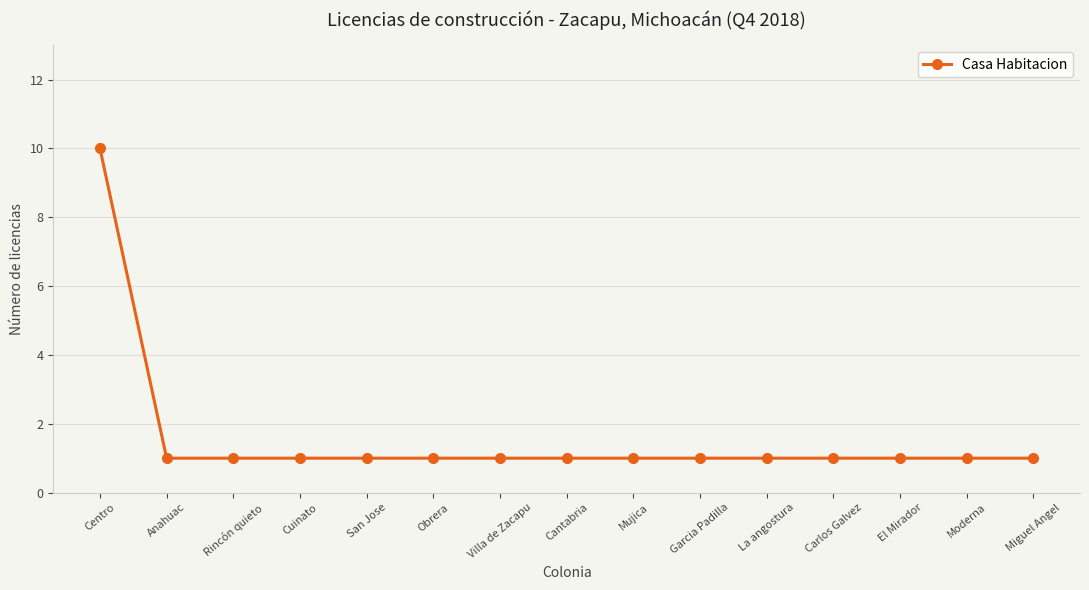

What is the maximum value shown in the chart?

10